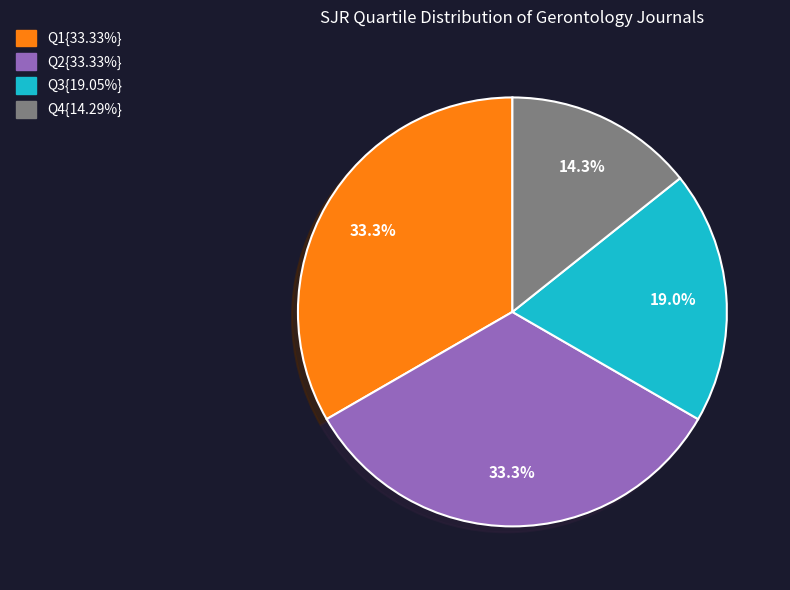

Does any single category account for the majority?

No